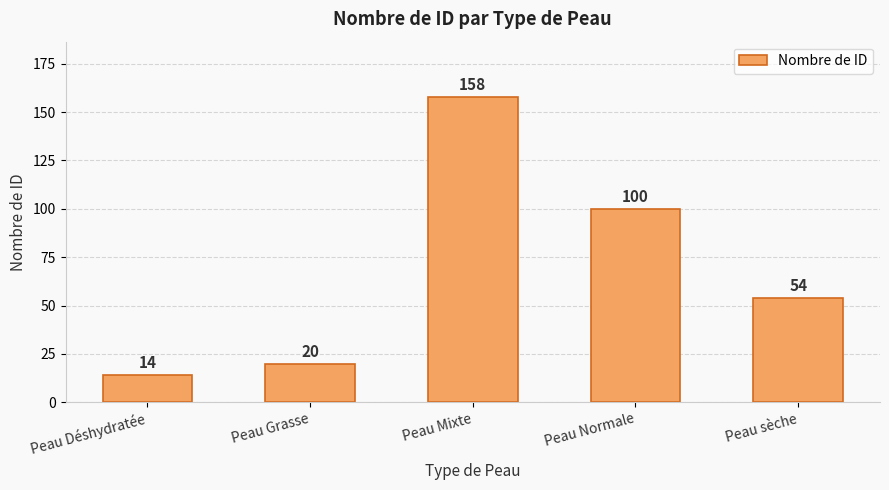

Which has a higher value, Peau Déshydratée or Peau Grasse?

Peau Grasse